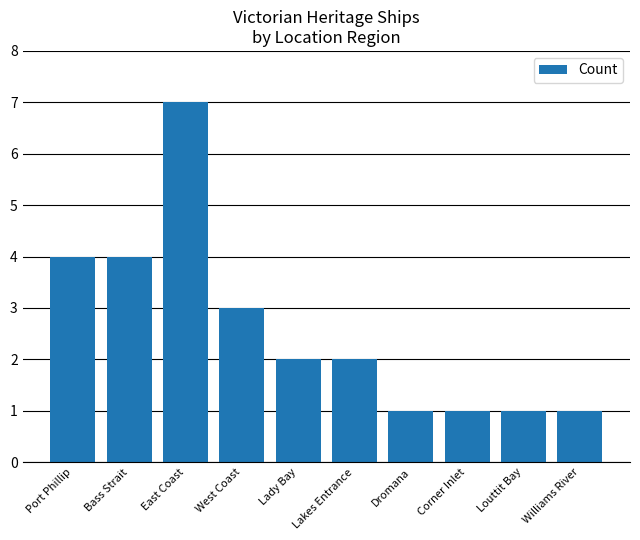

Is it true that the value at Lakes Entrance is 1?

False